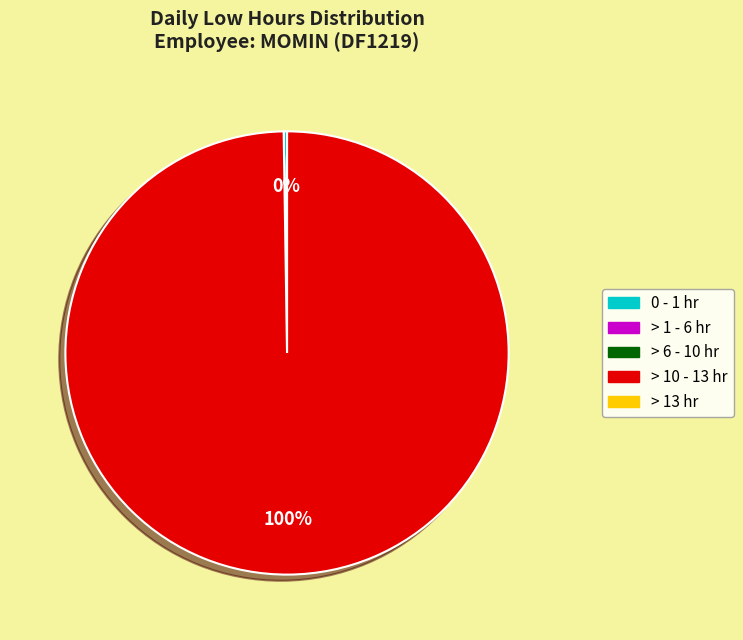

Is there any slice that represents more than half of the pie?

Yes